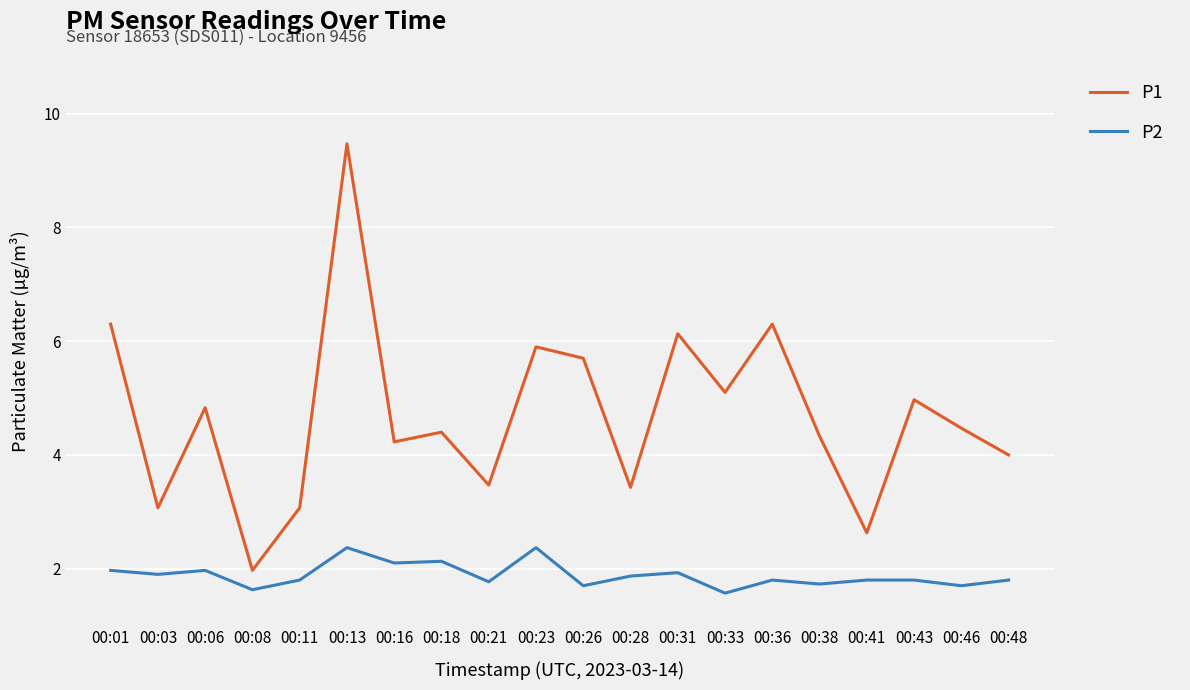

What are all the series names shown in the legend?

P1, P2